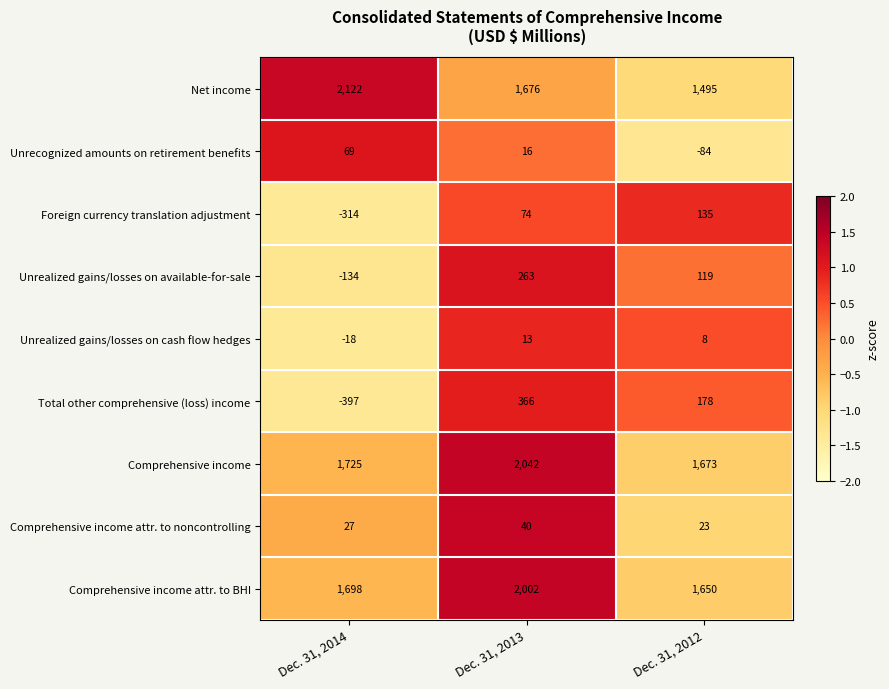

List the series in order of their peak value, highest first.

Net income, Comprehensive income, Comprehensive income attr. to BHI, Total other comprehensive (loss) income, Unrealized gains/losses on available-for-sale, Foreign currency translation adjustment, Unrecognized amounts on retirement benefits, Comprehensive income attr. to noncontrolling, Unrealized gains/losses on cash flow hedges